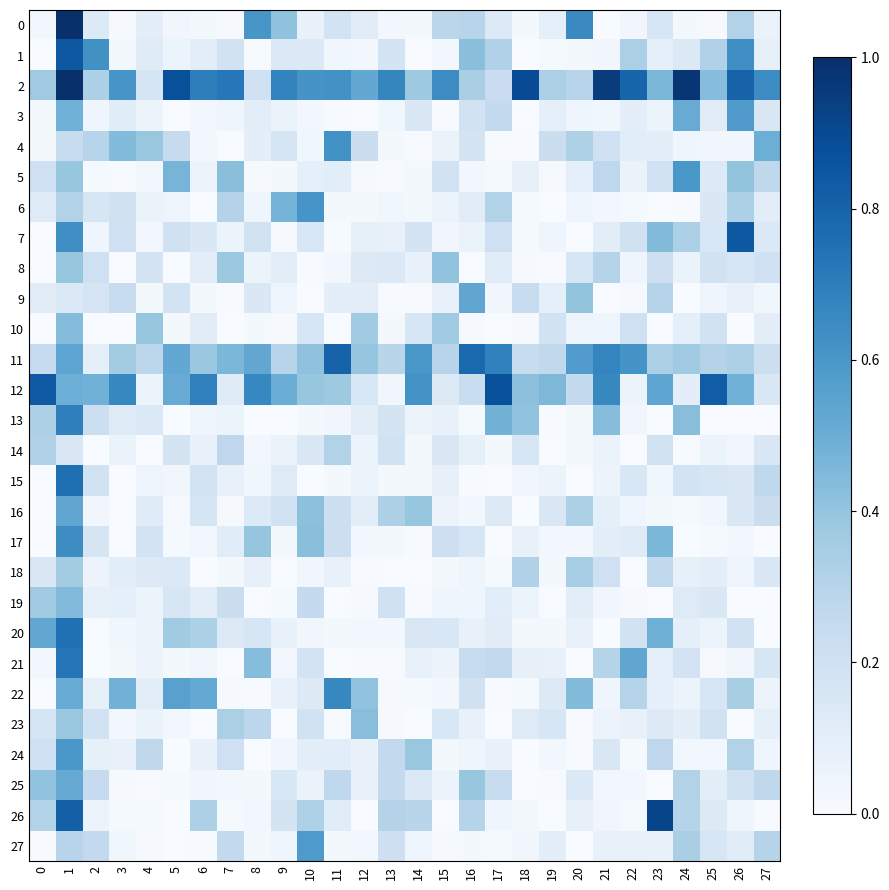

How many categories are shown in the chart?

28